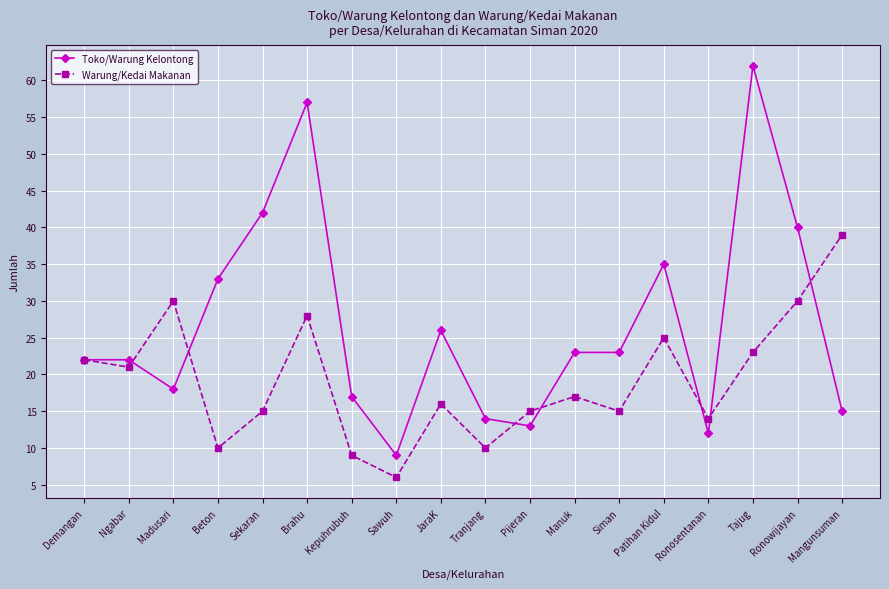

What is the minimum value shown in the chart?

6